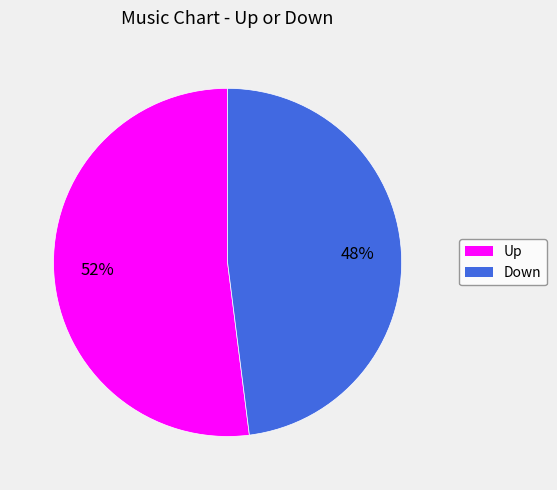

To the nearest percent, what is the difference between the largest and smallest slice percentages?

4%